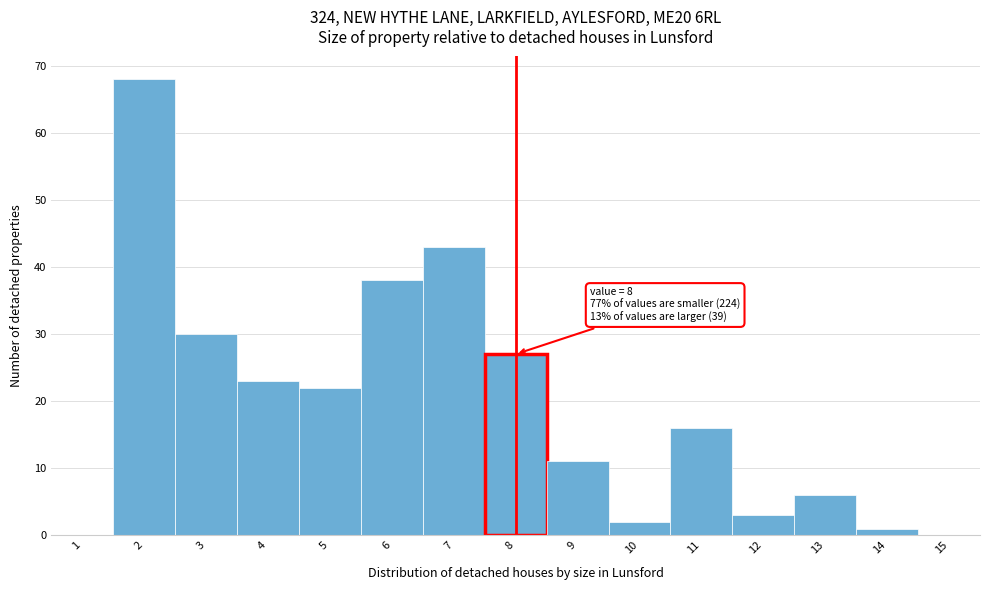

Over which range of the x-axis is the bar tallest?

1.5 to 2.5